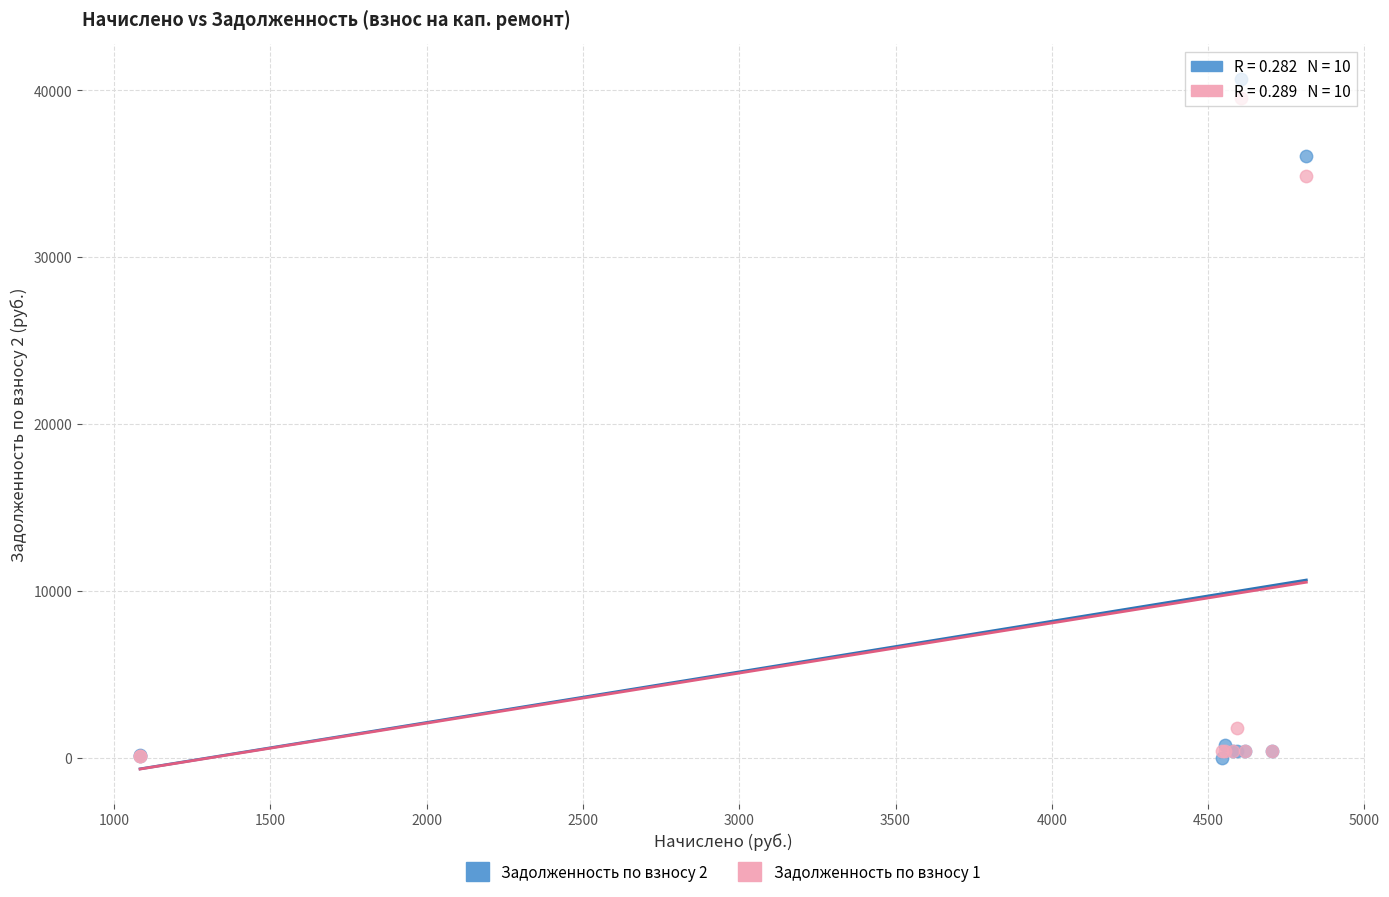

Across all series, what Y value is closest to 20333?

34871.7